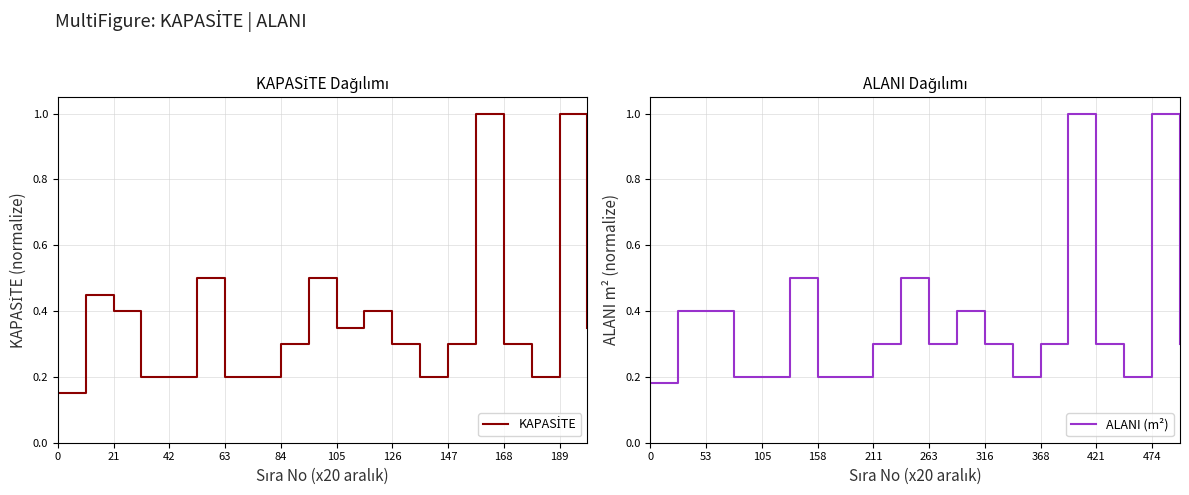

In ALANI (m²), how many points are lower than both neighbors (excluding endpoints)?

3